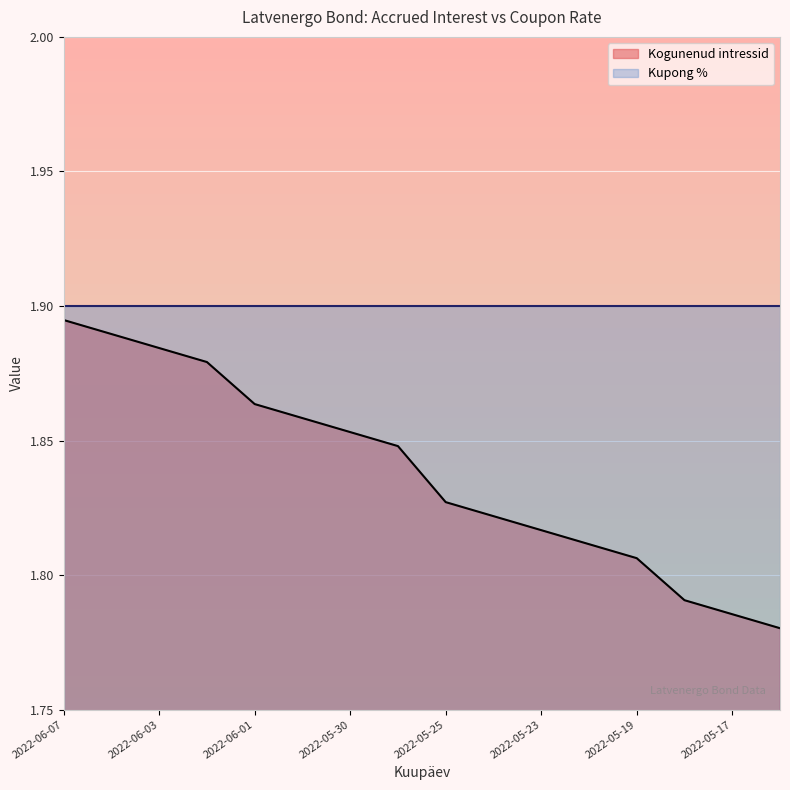

What is the sum of the values at 2022-05-27 and 2022-06-06?

3.7